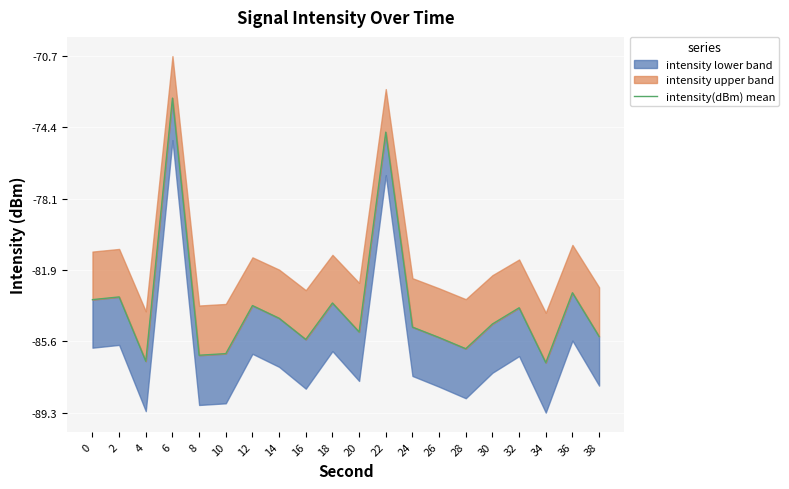

At which category does the chart reach its peak across all series?

6